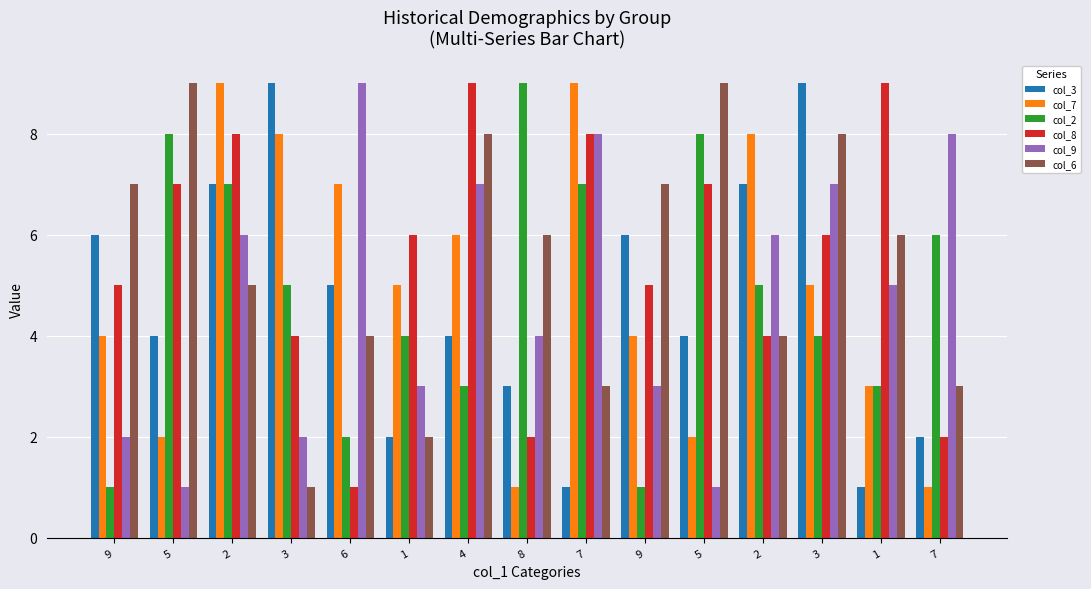

How many bars are there in each group?

6